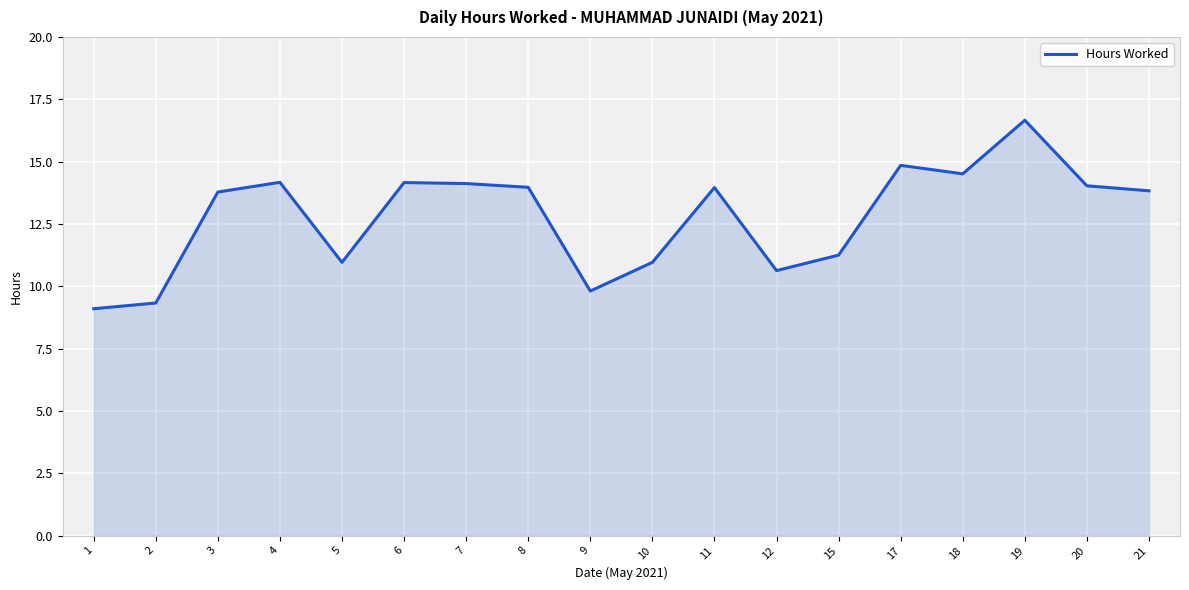

What is the change in value from 2 to 9?

+0.5